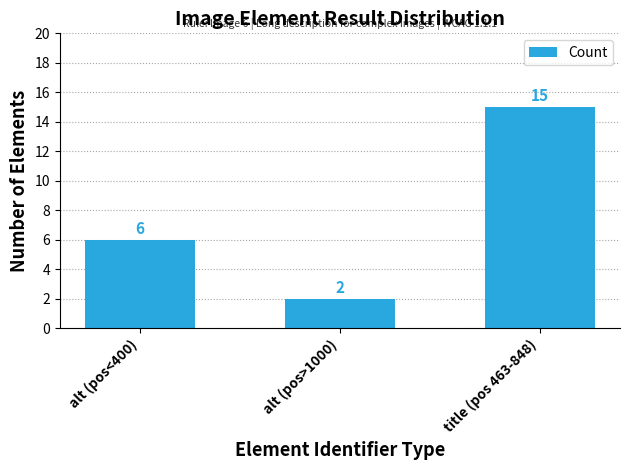

The chart shows a value of 15 at title (pos 463-848). True or false?

True